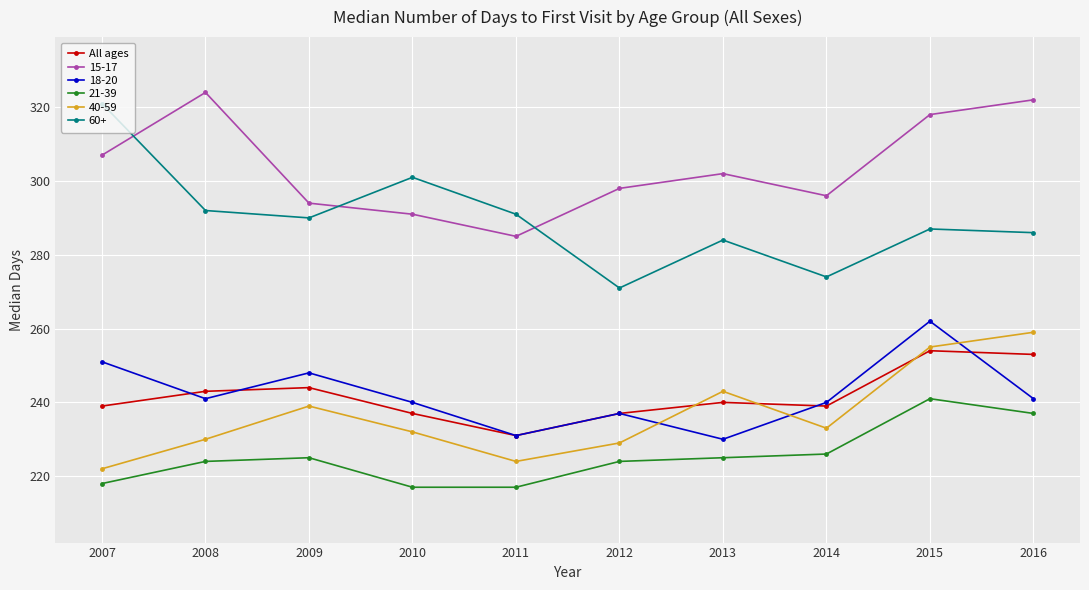

True or false: 21-39 has more than 1 points higher than both neighbors.

True